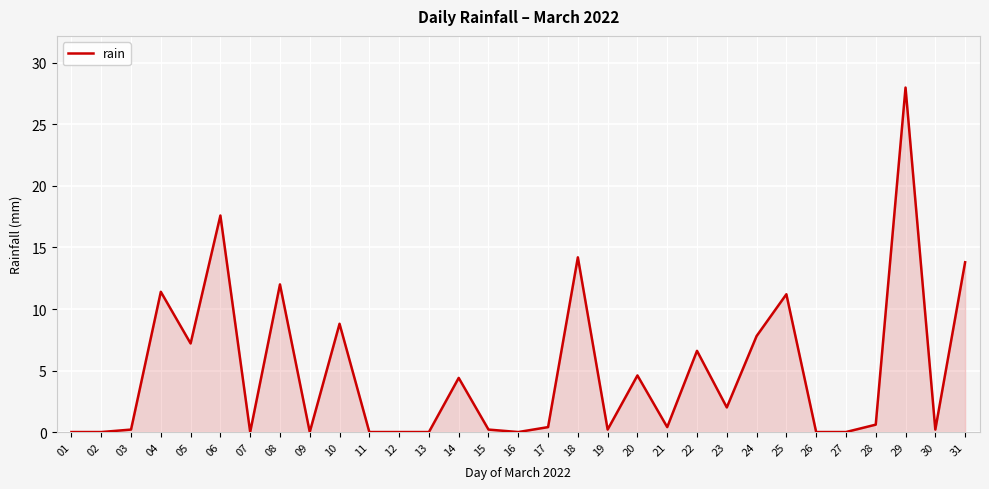

Read the value at 06.

17.6